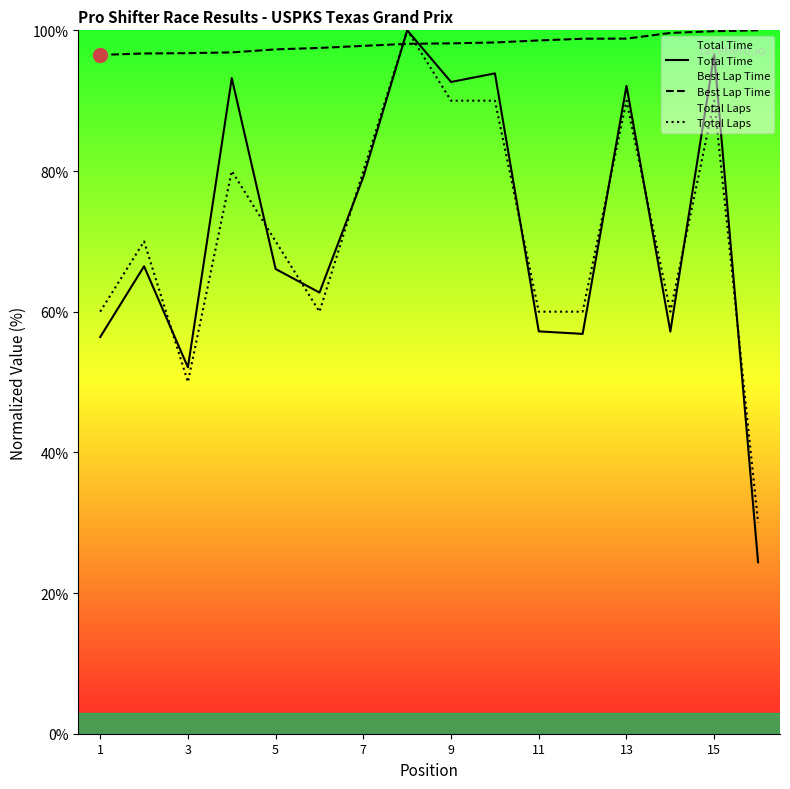

The value of Total Laps at 15 is 90.0. True or false?

True